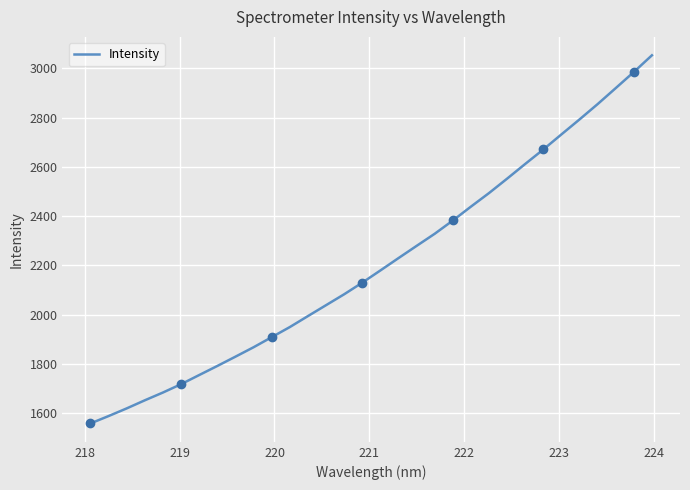

Reading left to right, extract all data points from this chart.

1559.0	1589.0	1620.1	1653.0	1684.5	1718.4	1755.5	1792.4	1830.0	1868.3	1909.2	1950.2	1994.7	2039.0	2083.3	2130.4	2179.9	2230.1	2279.6	2328.8	2382.5	2438.9	2494.0	2552.5	2612.2	2670.8	2732.0	2792.7	2854.9	2919.8	2985.1	3052.8